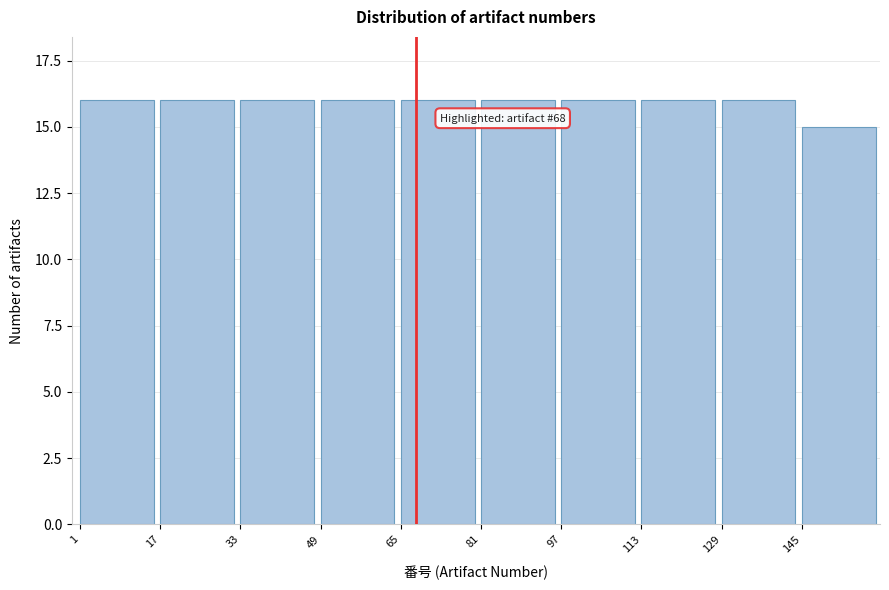

Reading right to left, transcribe all the data shown in this chart.

145=15	129=16	113=16	97=16	81=16	65=16	49=16	33=16	17=16	1=16